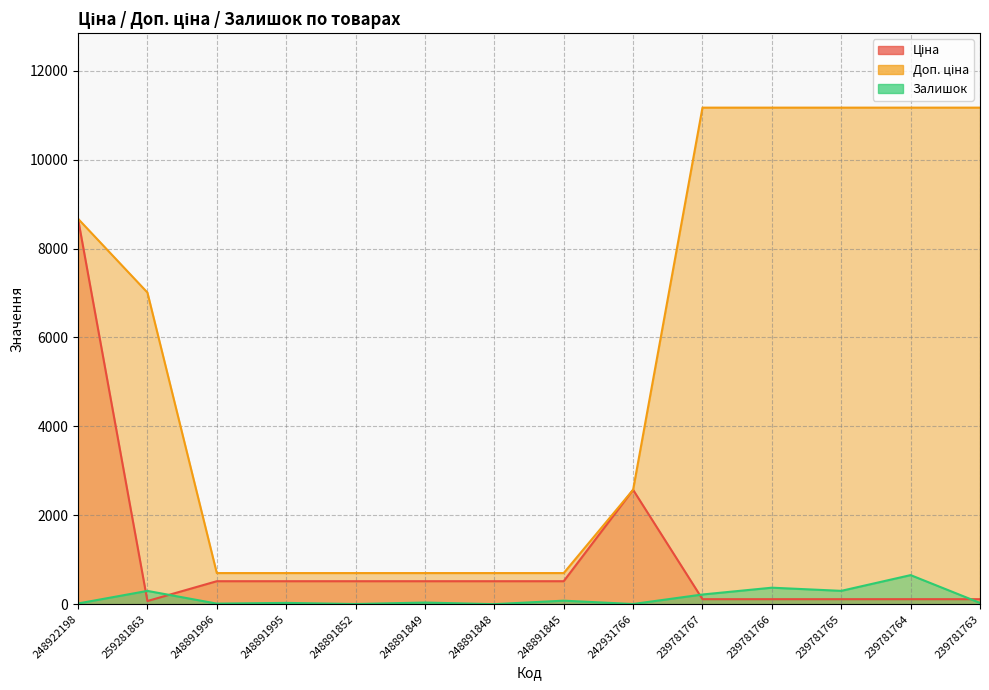

The value of Залишок at 248922198 is 15.0. True or false?

True